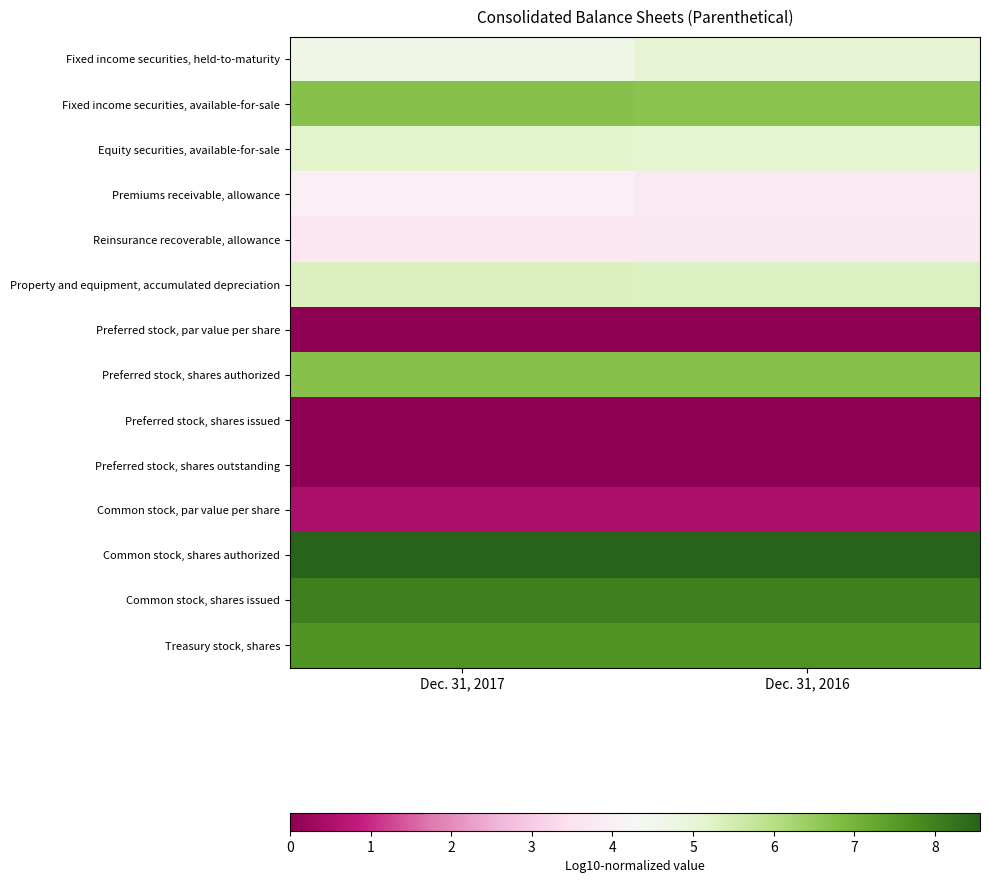

Rank the series by their maximum value, from highest to lowest.

Common stock, shares authorized, Common stock, shares issued, Treasury stock, shares, Fixed income securities, available-for-sale, Preferred stock, shares authorized, Property and equipment, accumulated depreciation, Equity securities, available-for-sale, Fixed income securities, held-to-maturity, Premiums receivable, allowance, Reinsurance recoverable, allowance, Common stock, par value per share, Preferred stock, par value per share, Preferred stock, shares issued, Preferred stock, shares outstanding